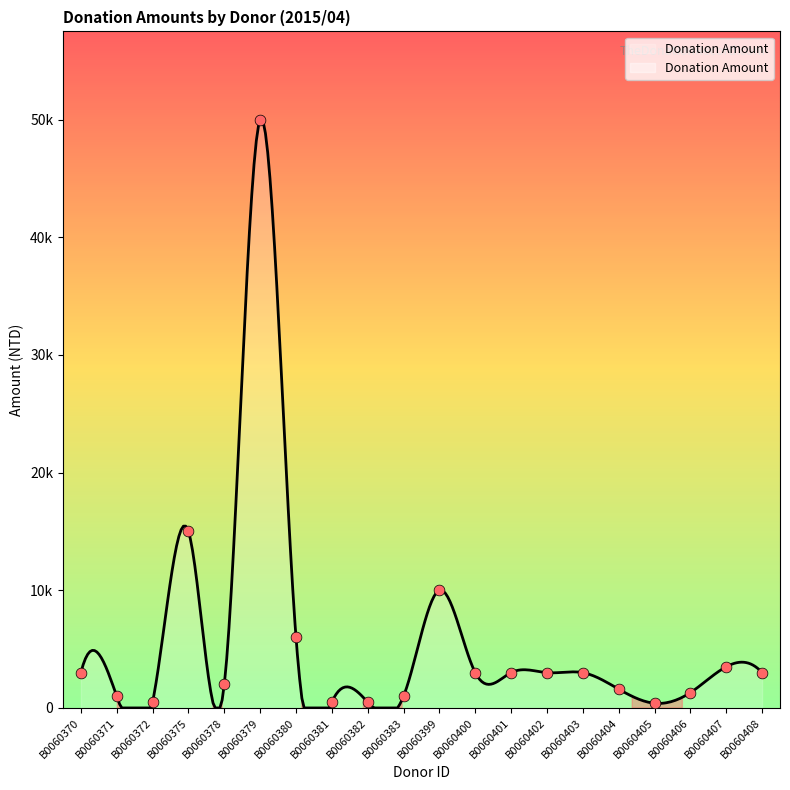

Between B0060403 and B0060372, which is larger?

B0060403